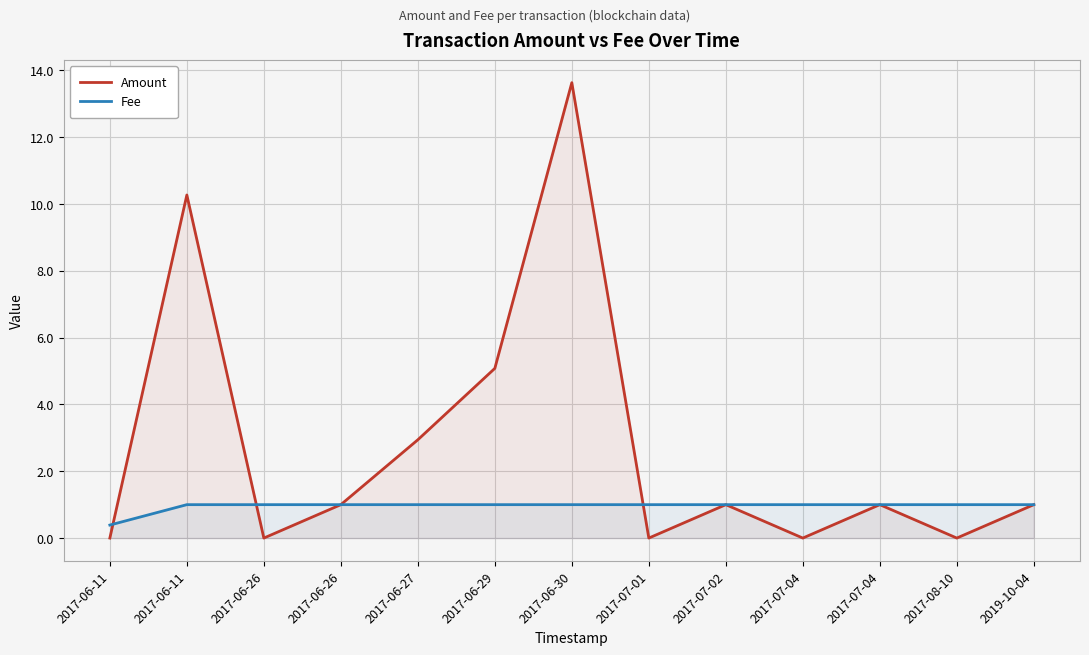

Reading left to right, transcribe all the data shown in this chart.

Amount: 0.0	10.3	0.0	1.0	2.9	5.1	13.6	0.0	1.0	0.0	1.0	0.0	1.0
Fee: 0.4	1.0	1.0	1.0	1.0	1.0	1.0	1.0	1.0	1.0	1.0	1.0	1.0